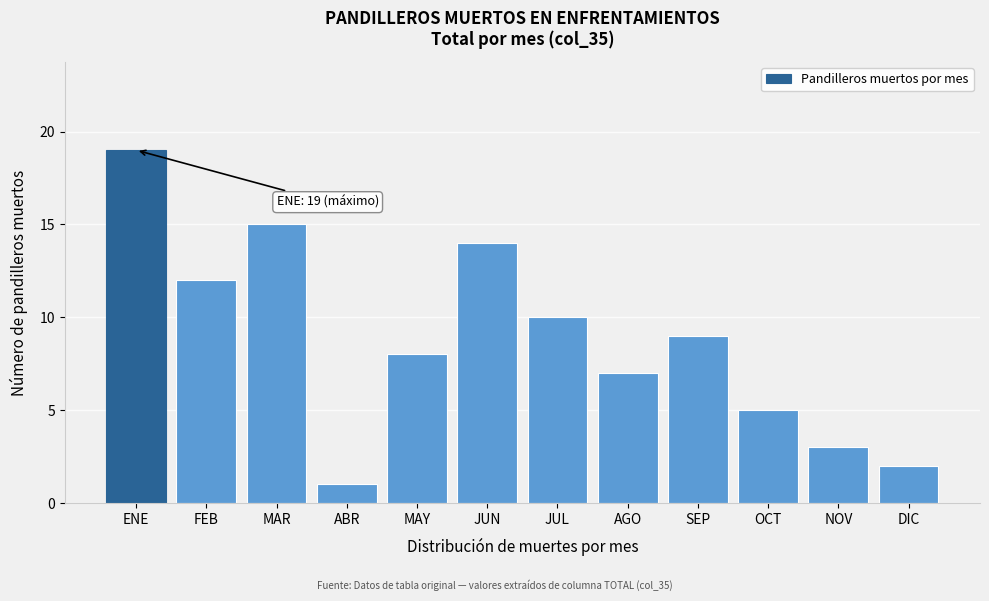

Reading left to right, list all the values displayed in this chart.

ENE=19	FEB=12	MAR=15	ABR=1	MAY=8	JUN=14	JUL=10	AGO=7	SEP=9	OCT=5	NOV=3	DIC=2